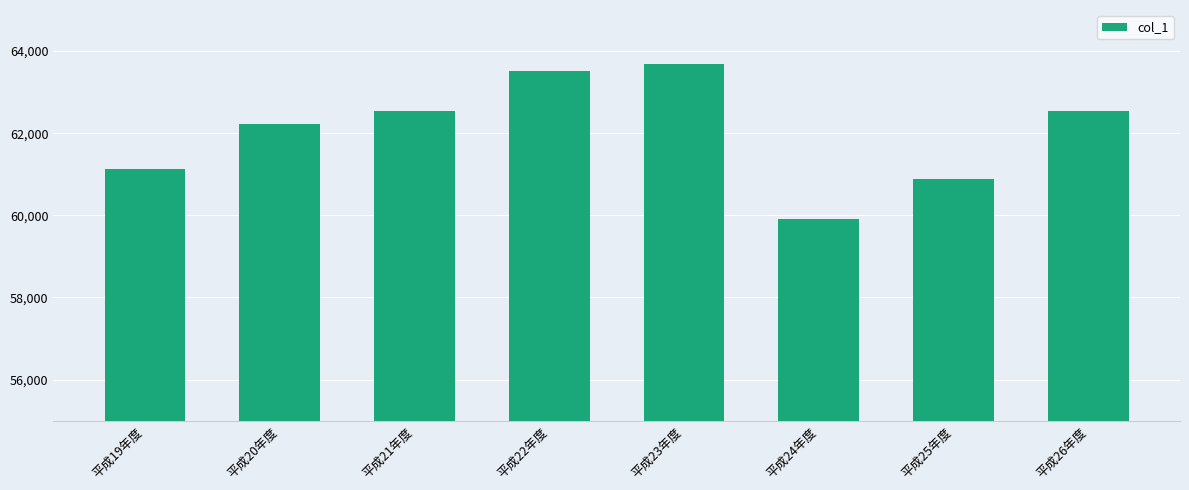

What is the change in value from 平成20年度 to 平成23年度?

+1451